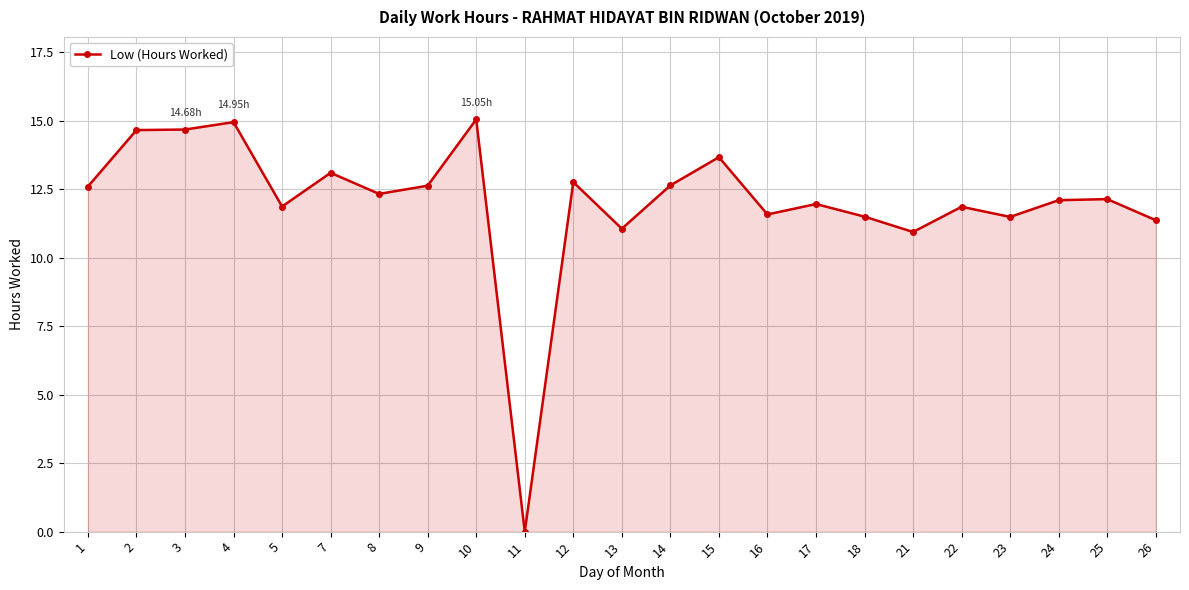

What is the difference between the values at 7 and 2?

1.6